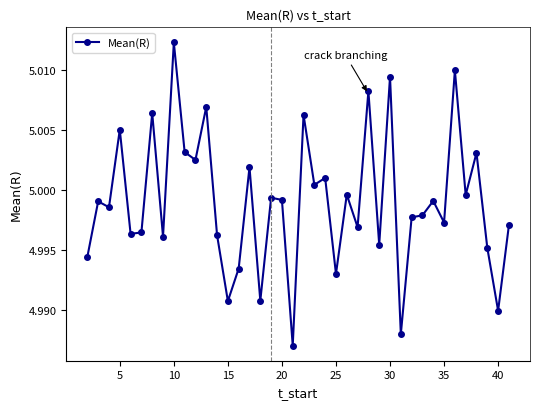

What is the sum of all values?

200.0